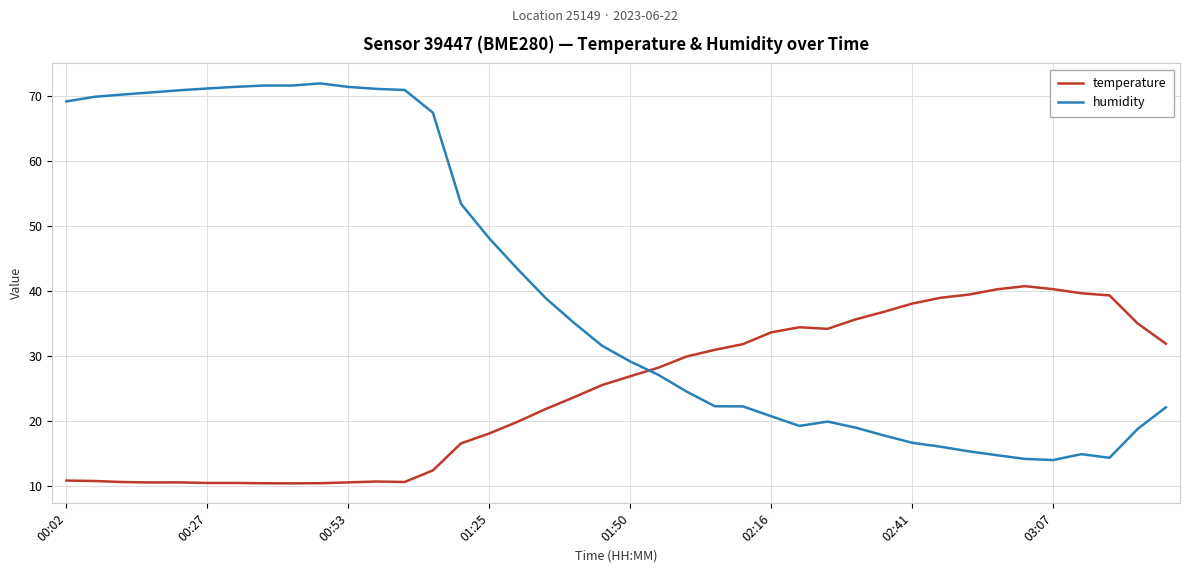

After their last crossing, which series has the higher values: temperature or humidity?

temperature